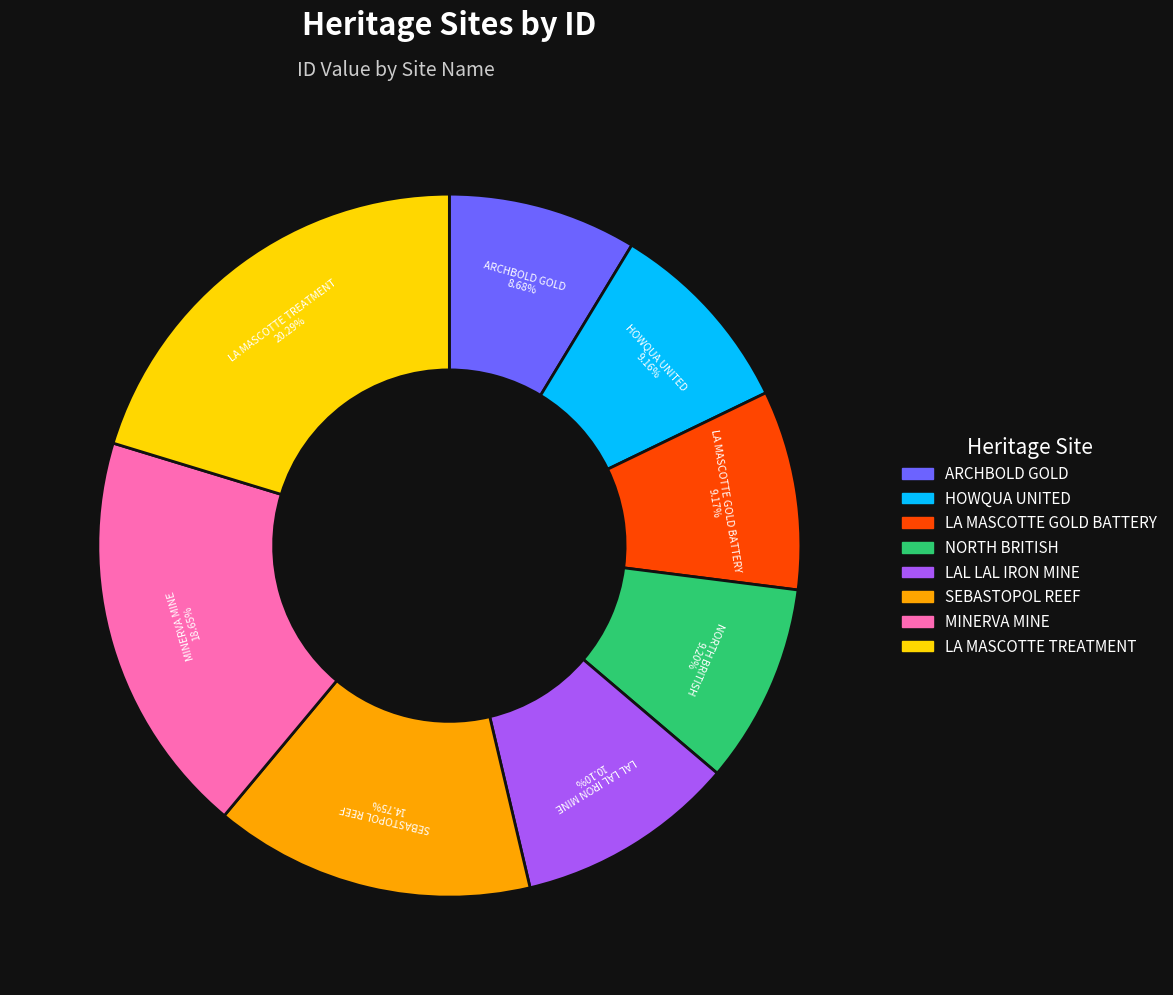

Is there any slice that represents more than half of the pie?

No